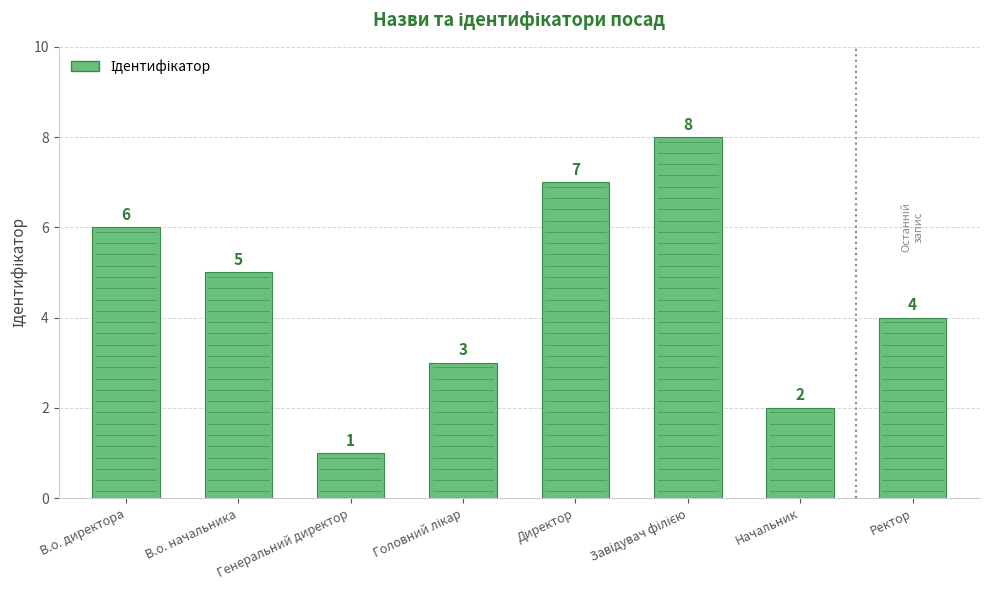

What is the approximate value at Головний лікар?

3